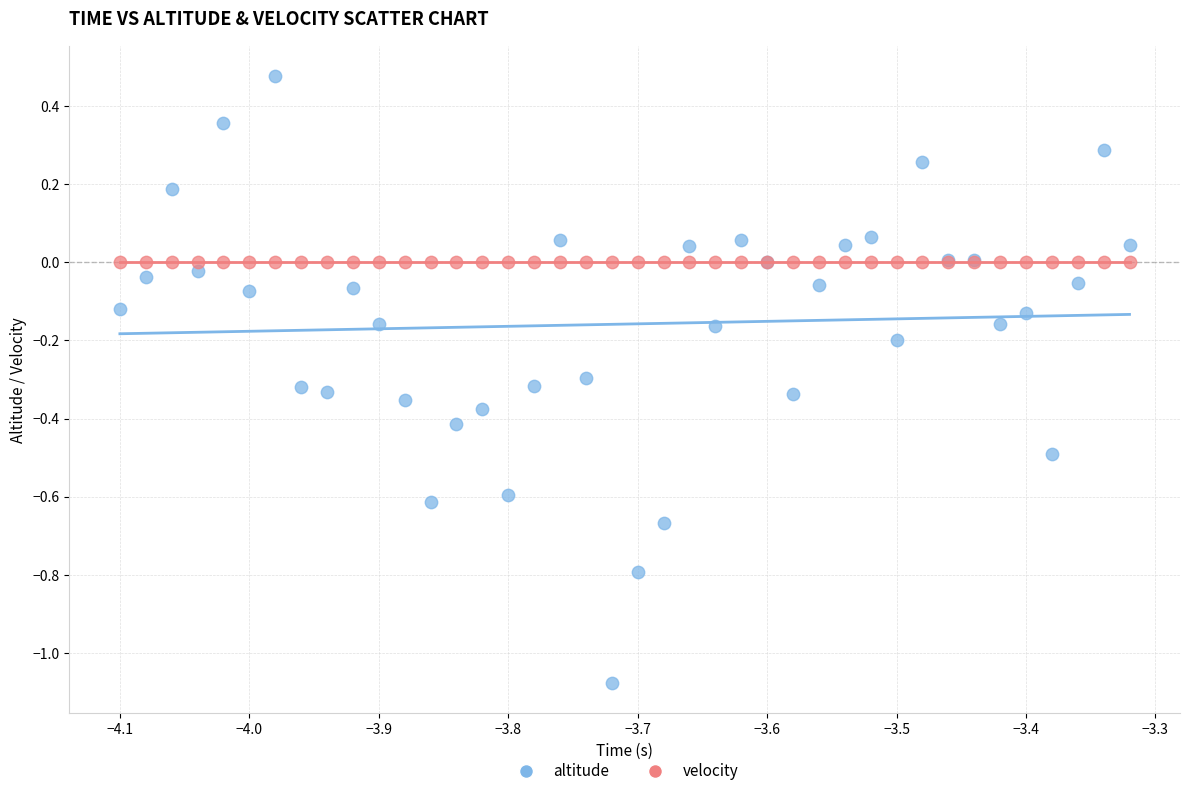

Which series reaches the maximum Y coordinate?

altitude